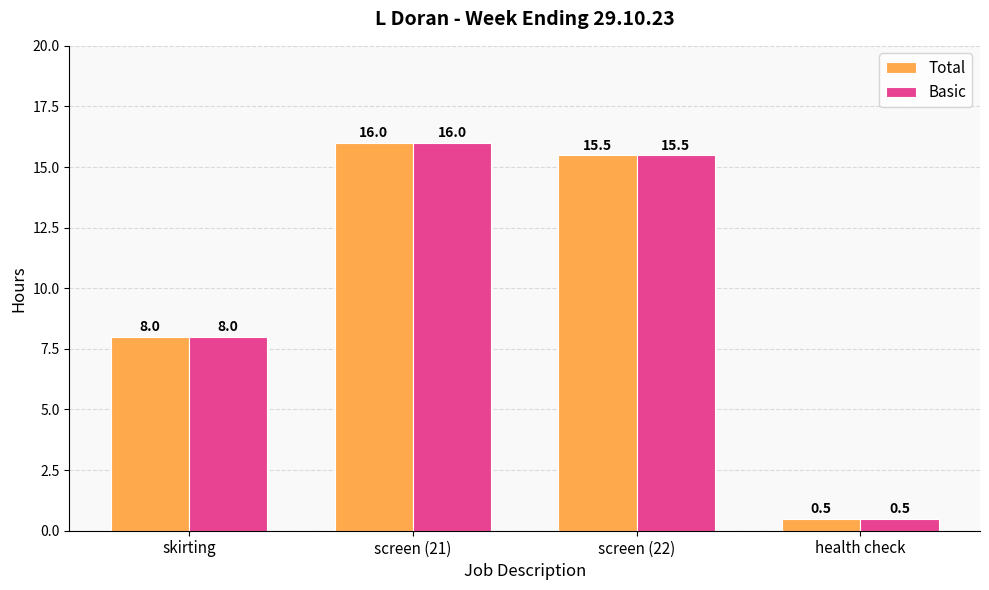

At which category is the sum across all series the highest?

screen (21)